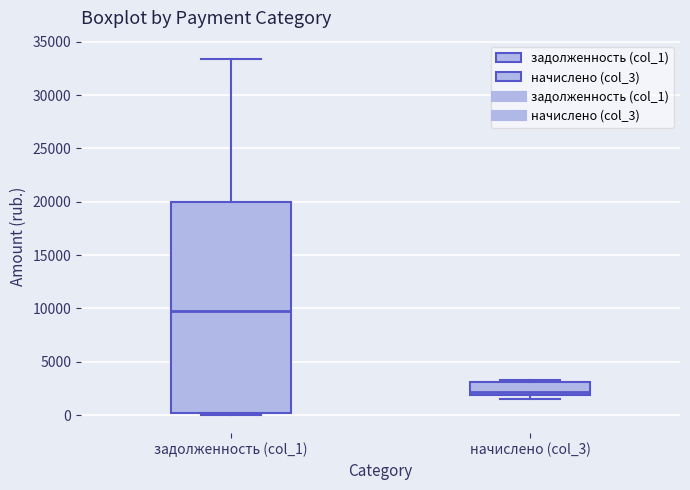

Which box is the tallest, from its lower edge to its upper edge?

задолженность (col_1)